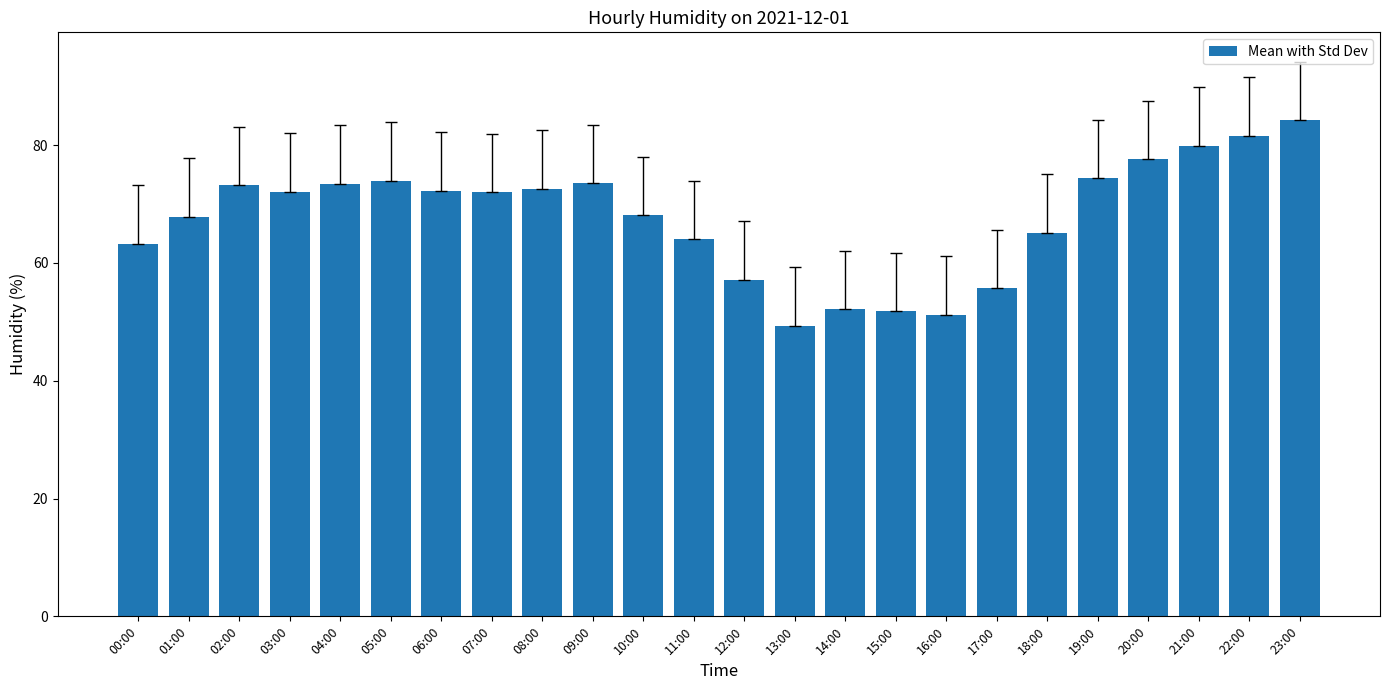

What is the greatest value displayed?

84.2